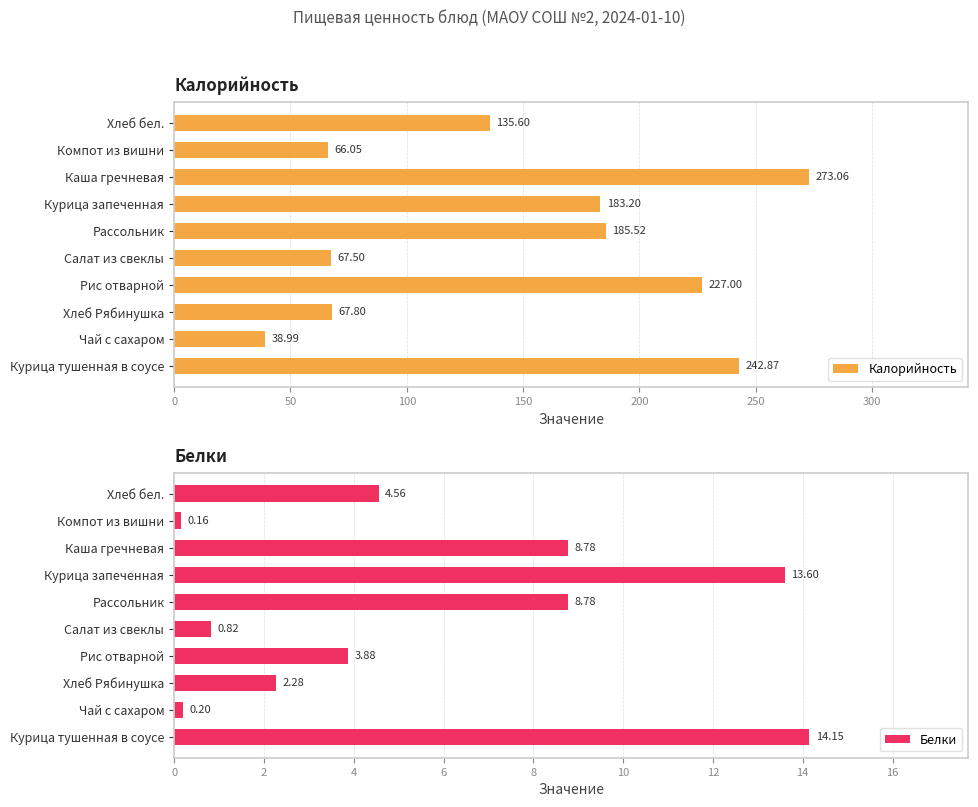

What is the difference between the maximum and minimum values in the Белки series?

14.0